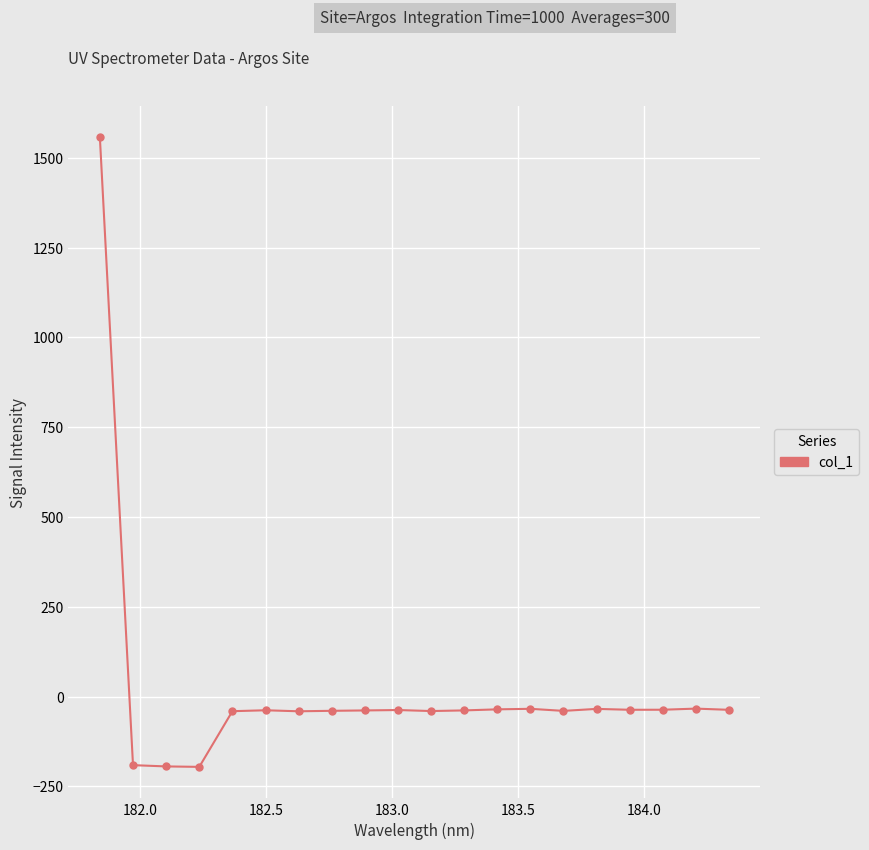

True or false: the data has more than 0 interior local peaks.

True